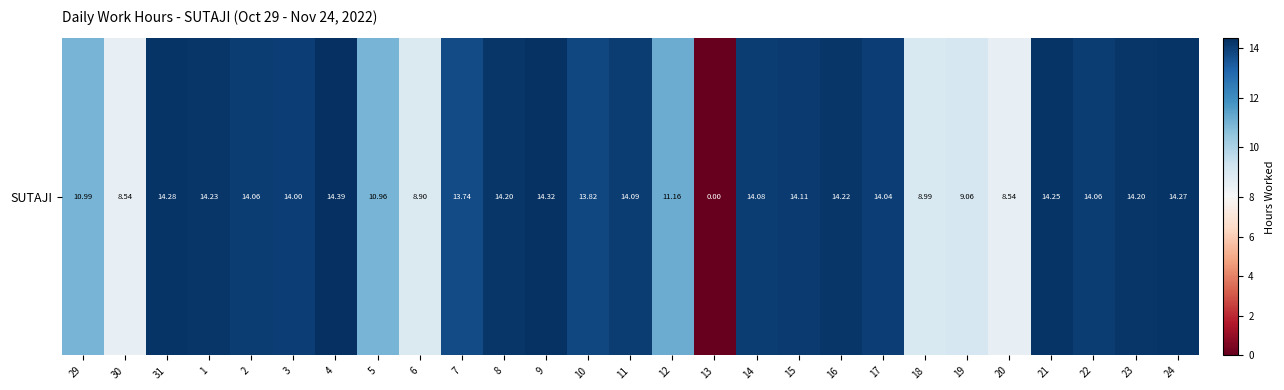

Reading left to right, what are all the values shown in this chart?

11.0	8.5	14.3	14.2	14.1	14.0	14.4	11.0	8.9	13.7	14.2	14.3	13.8	14.1	11.2	0.0	14.1	14.1	14.2	14.0	9.0	9.1	8.5	14.2	14.1	14.2	14.3